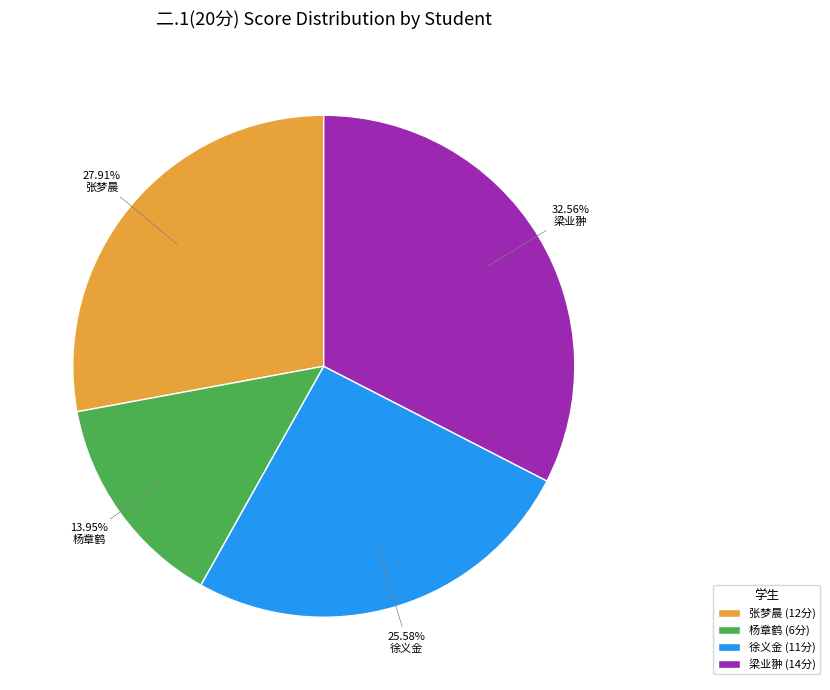

What is the ratio of the value at 梁业翀 (14分) to the value at 徐义金 (11分)?

1.3